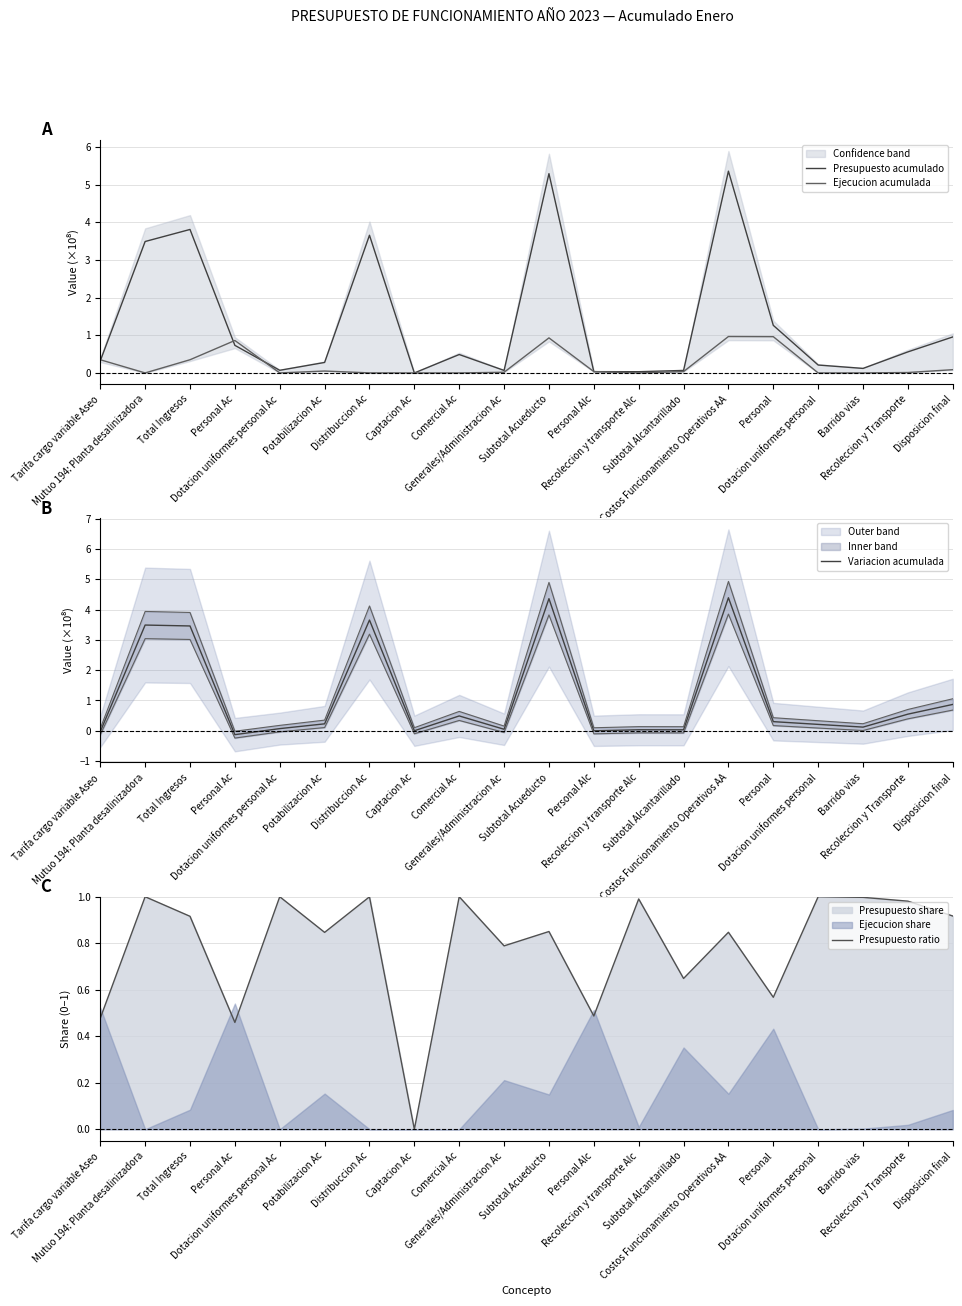

How many values in the Variacion acumulada series exceed 0?

16